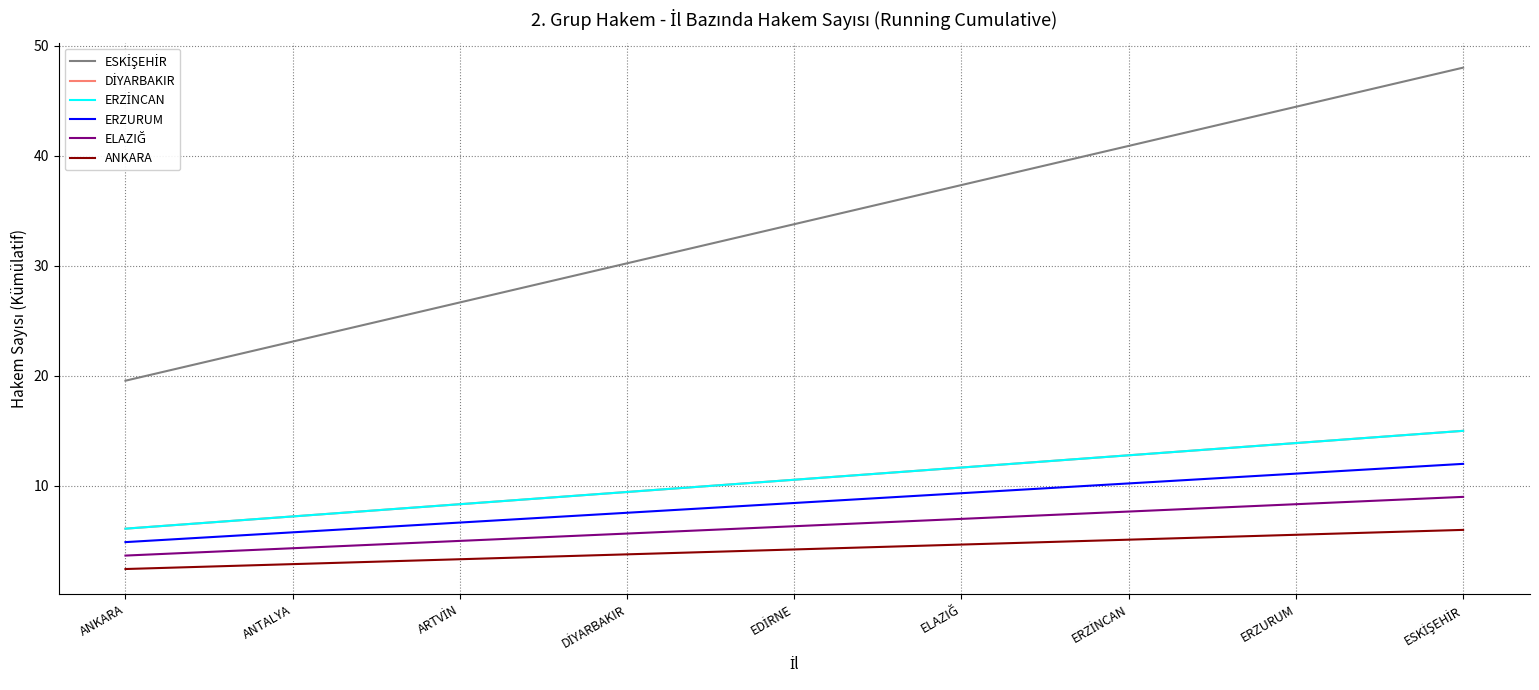

At which label is DİYARBAKIR closest to 10?

DİYARBAKIR